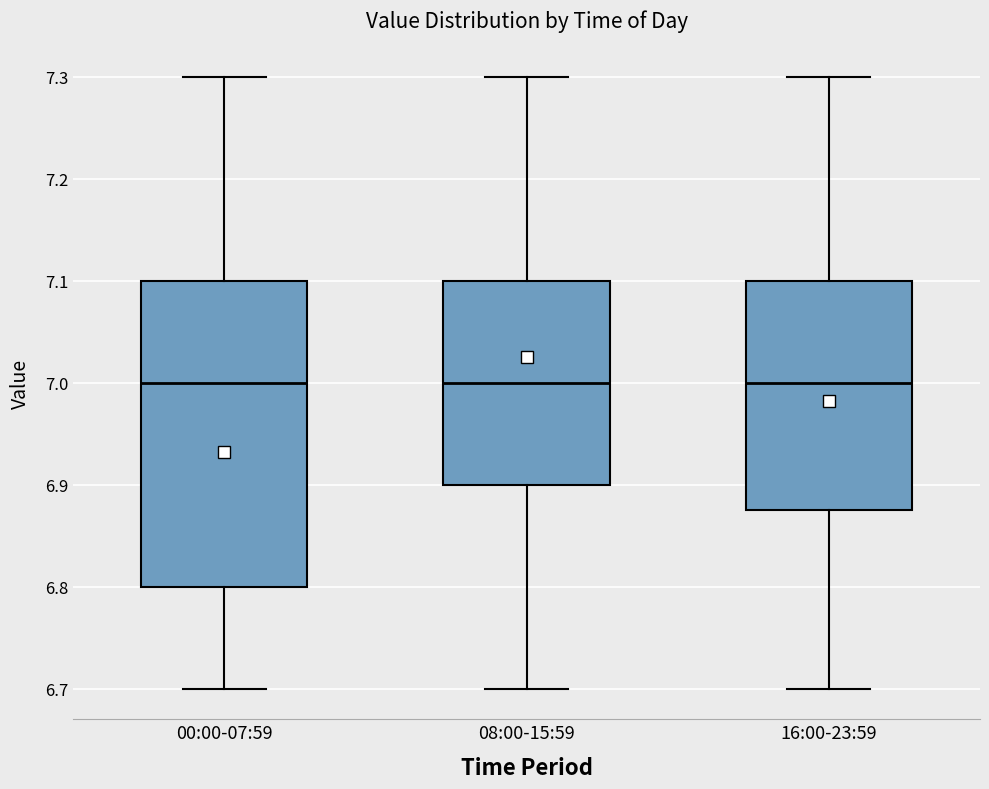

Where does the median line of the box for 16:00-23:59 sit on the y-axis? The values are not printed on the chart, so give them approximately, as read against the axis.

7.00